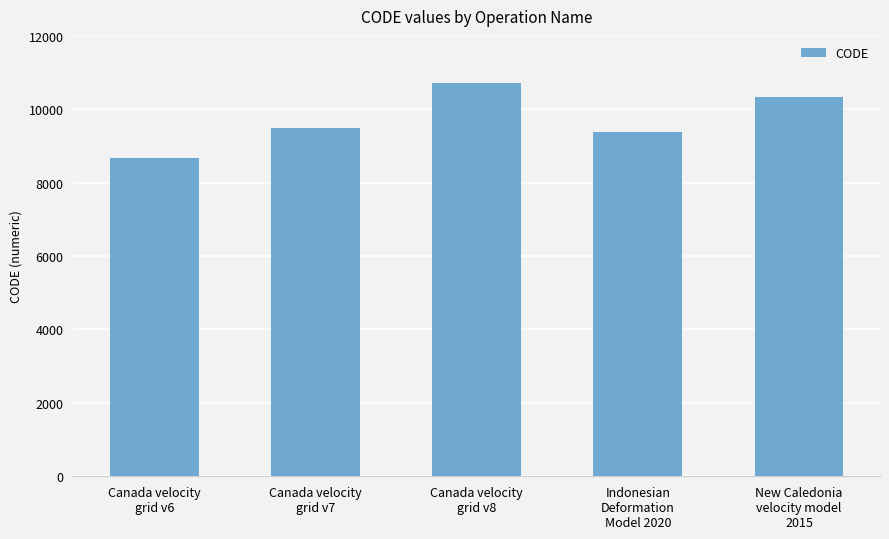

At which label is the value closest to 9691?

Canada velocity
grid v7